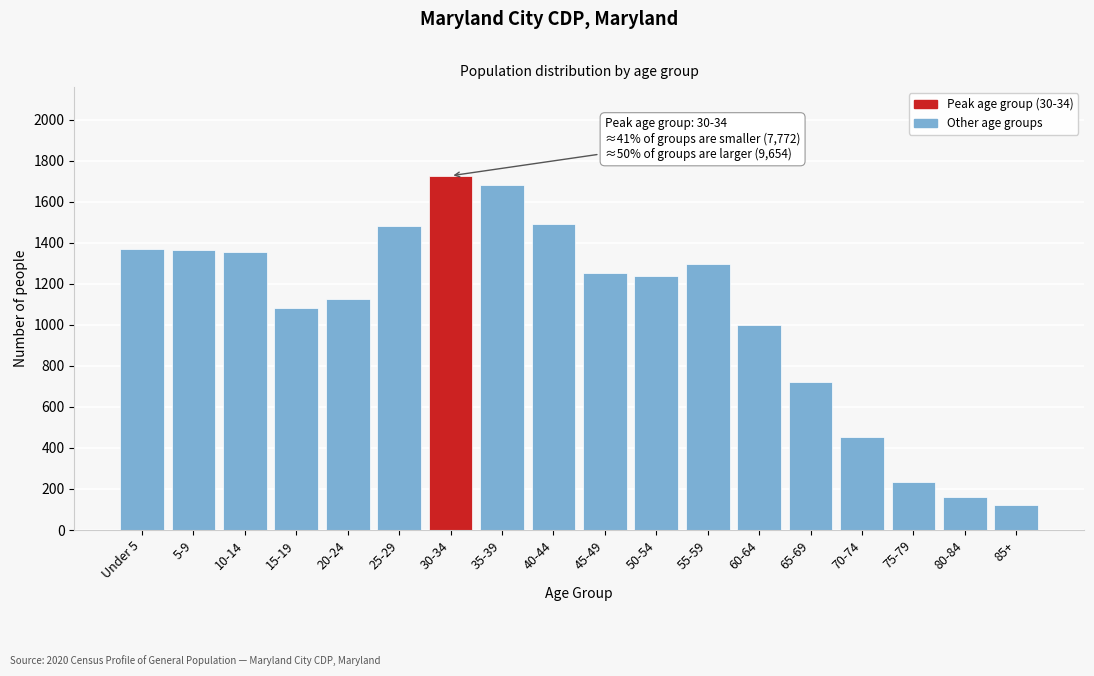

Is it true that the value at 5-9 is 1365?

True